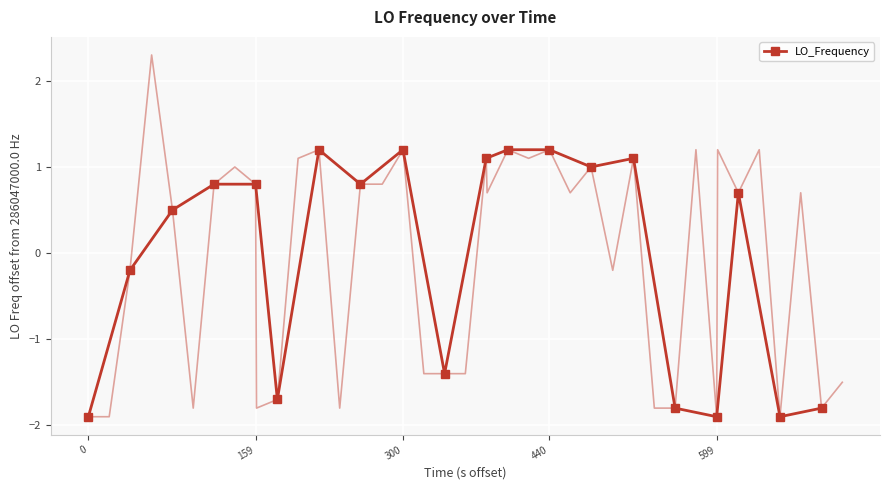

How many lines are shown in the chart?

1